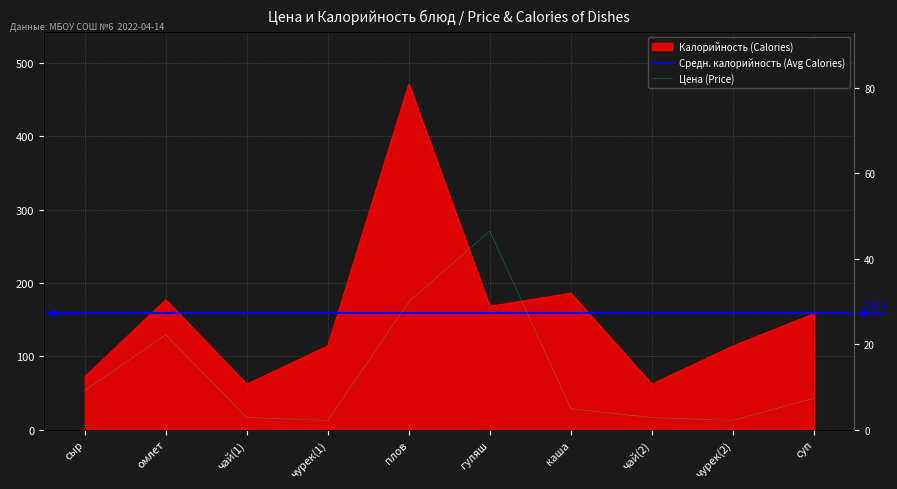

What position from the right is чурек(2)?

2